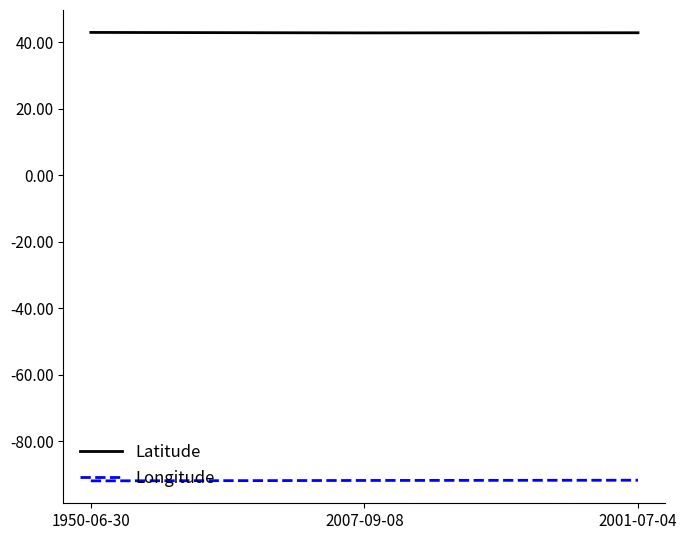

What is the spread (max minus min) of values at 2001-07-04?

134.5